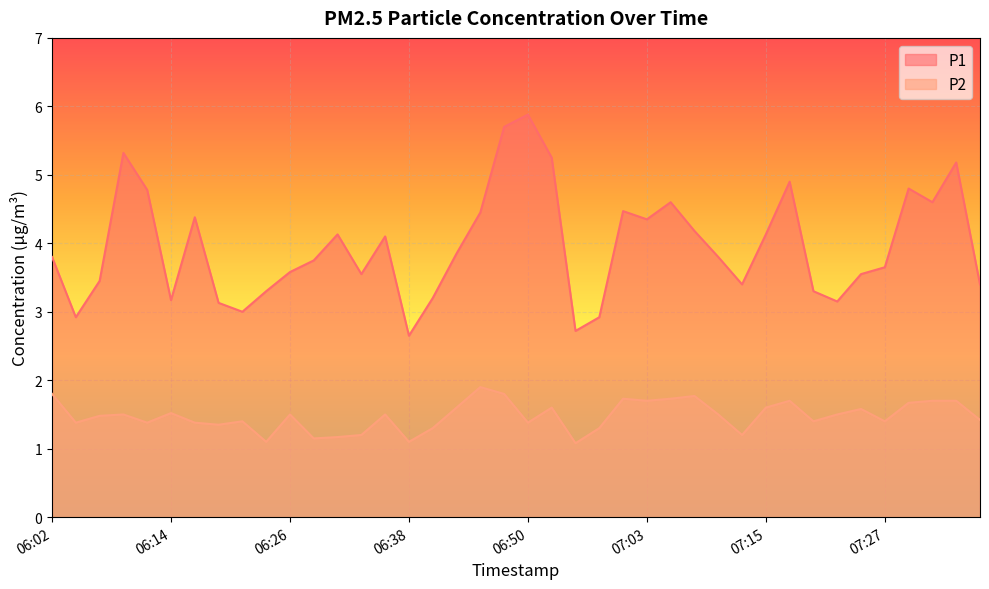

What is the sum of the P1 values at 06:36 and 07:13?

7.5